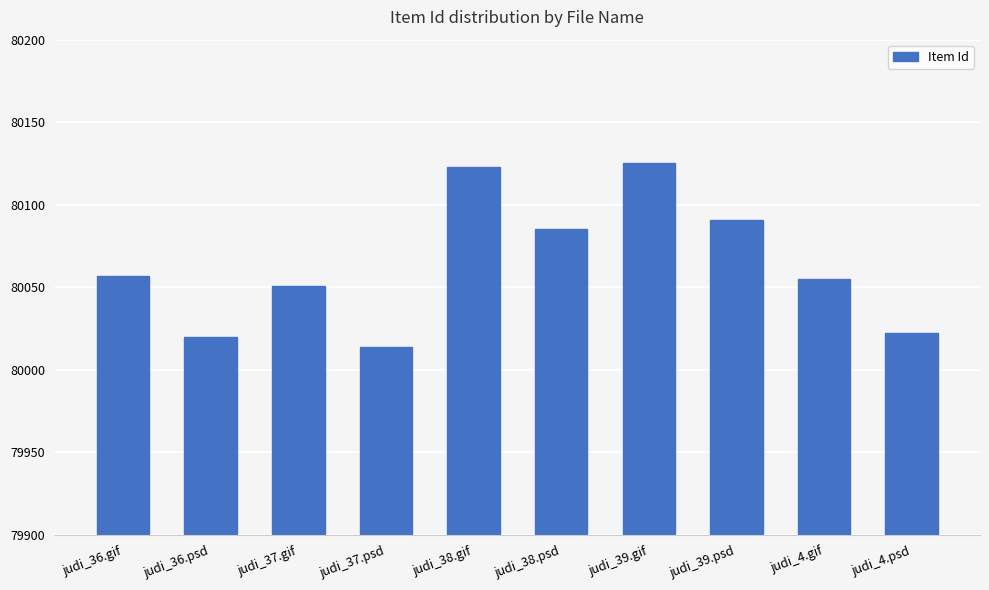

Approximately how many times larger is the value at judi_37.psd compared to judi_38.gif?

1.0